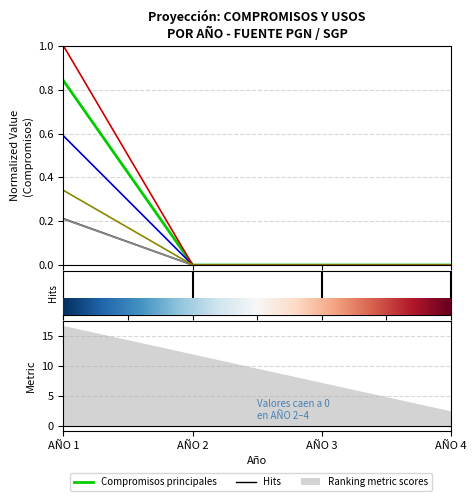

At which category is the sum across all series the highest?

AÑO 1